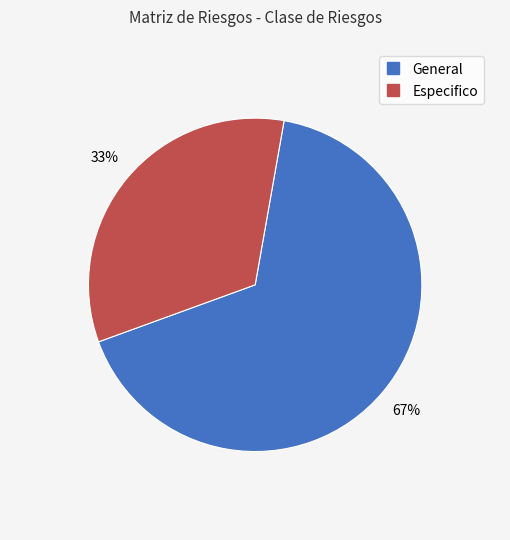

Is it true that Especifico is 39% of the pie?

False